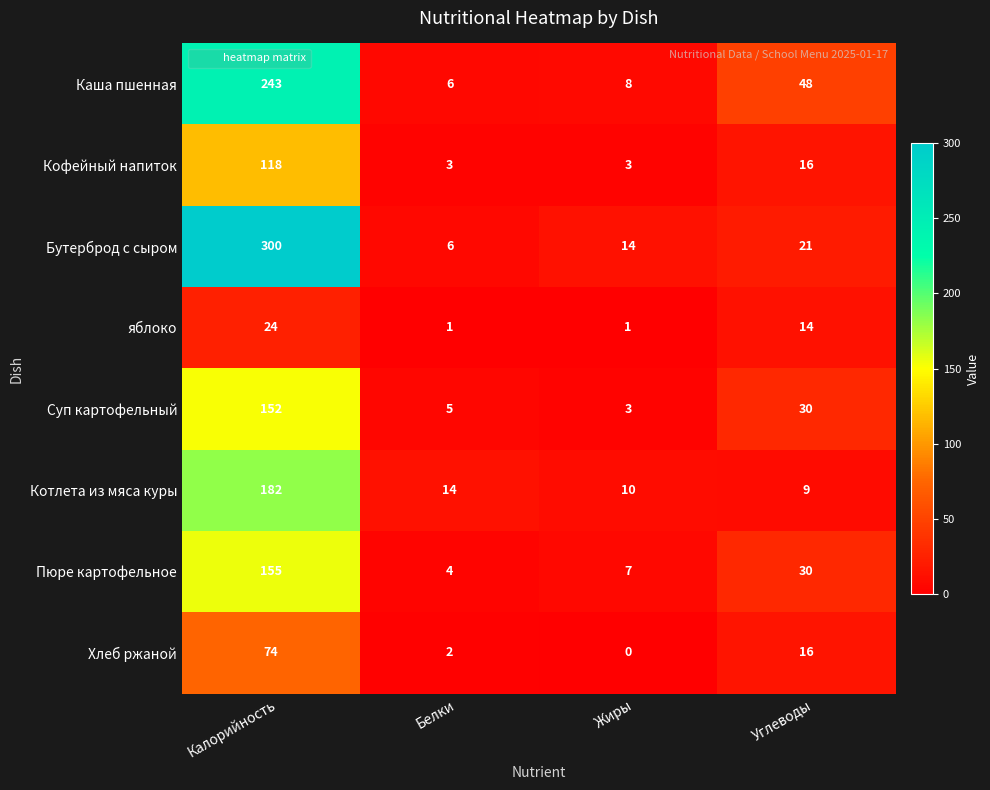

At which label is яблоко closest to 12?

Углеводы